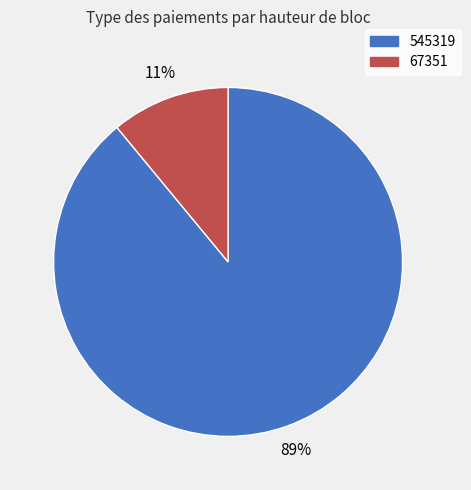

Which slice is the smallest?

67351